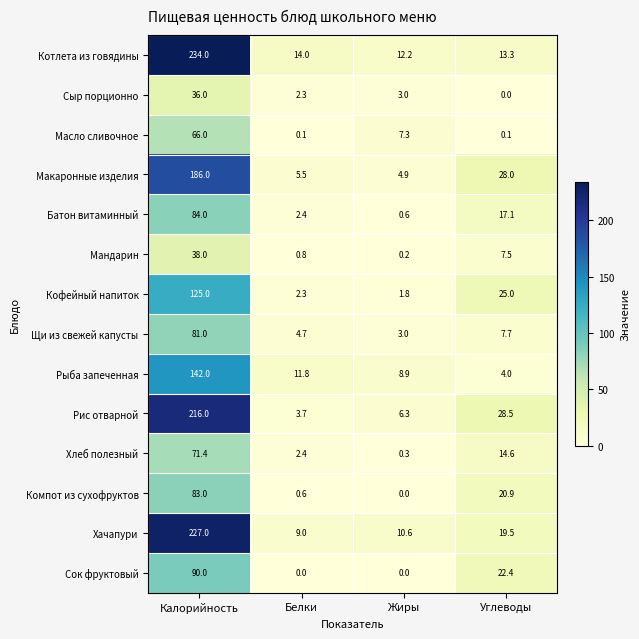

Which series has the largest range (max minus min)?

Котлета из говядины